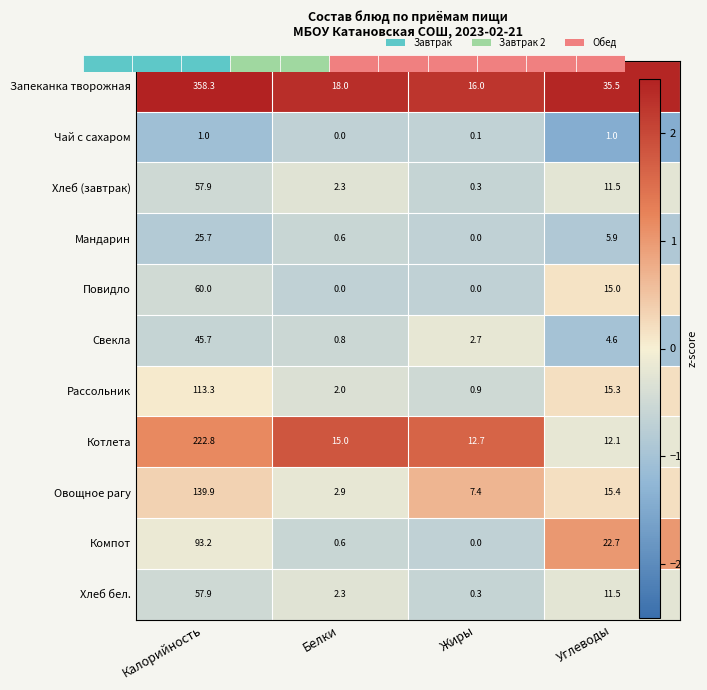

Where is Мандарин nearest to the value 12?

Углеводы